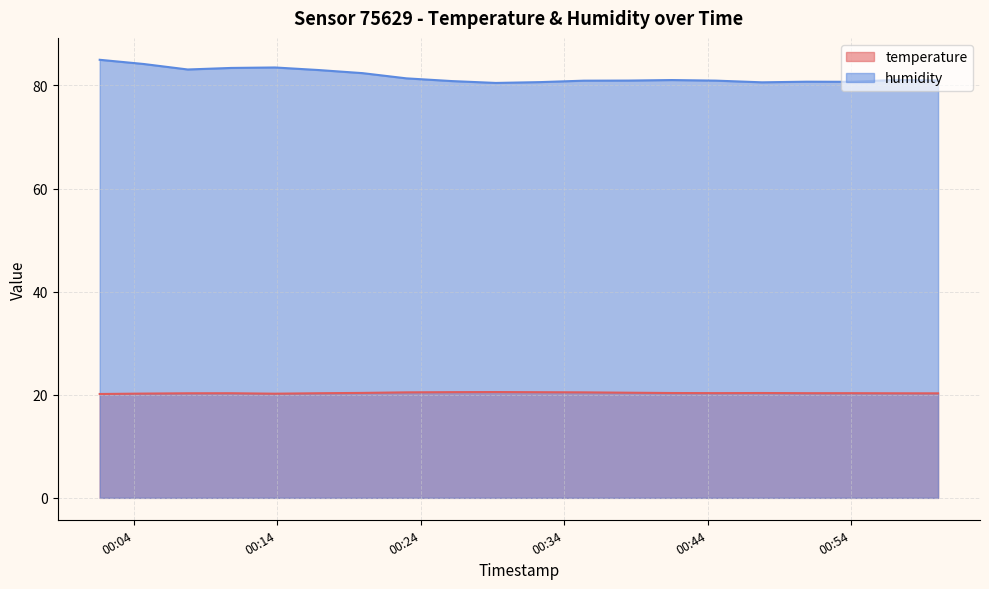

Reading left to right, extract all data points from this chart.

temperature: 20.1	20.2	20.3	20.3	20.2	20.3	20.4	20.5	20.5	20.5	20.5	20.5	20.4	20.3	20.3	20.3	20.3	20.3	20.3	20.3
humidity: 85.0	84.2	83.1	83.4	83.5	83.0	82.4	81.4	80.8	80.5	80.7	80.9	81.0	81.0	80.9	80.6	80.7	80.7	81.1	81.0